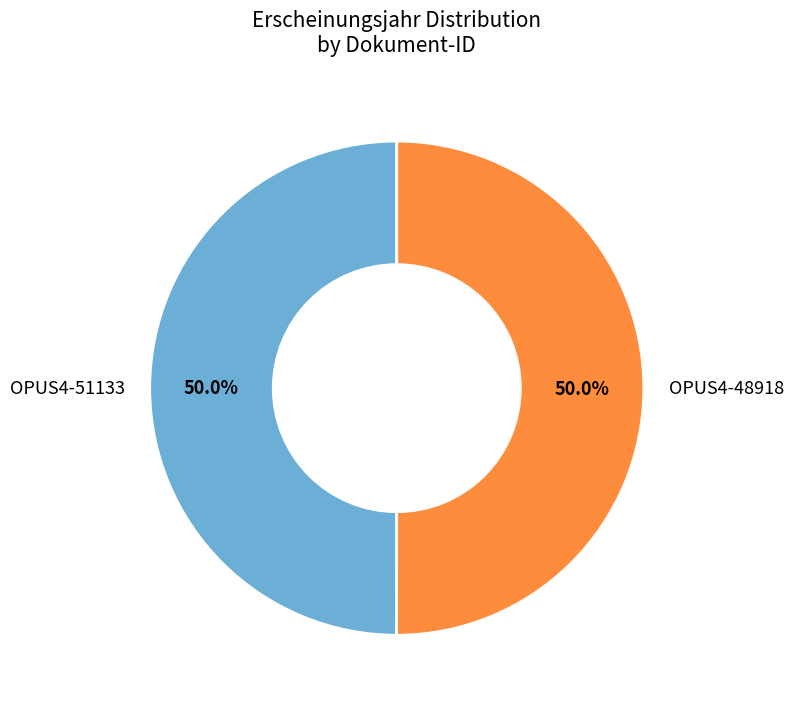

What is the ratio of the value at OPUS4-48918 to the value at OPUS4-51133?

1.0